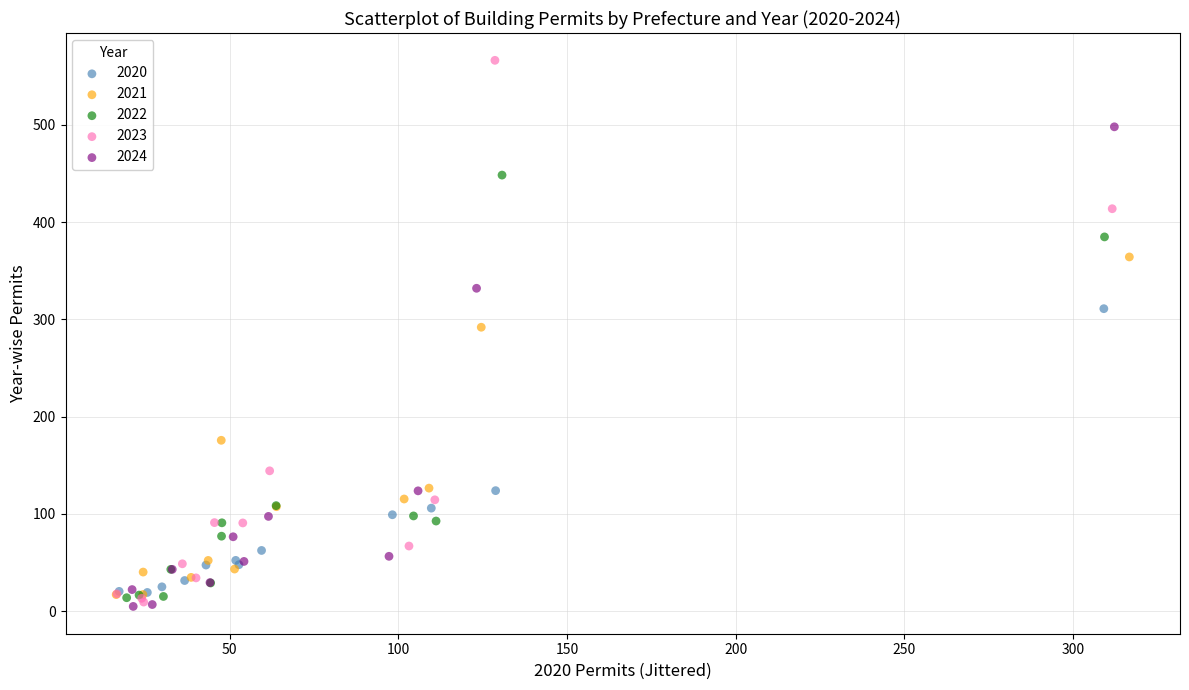

Which series contains the highest Y value?

2023